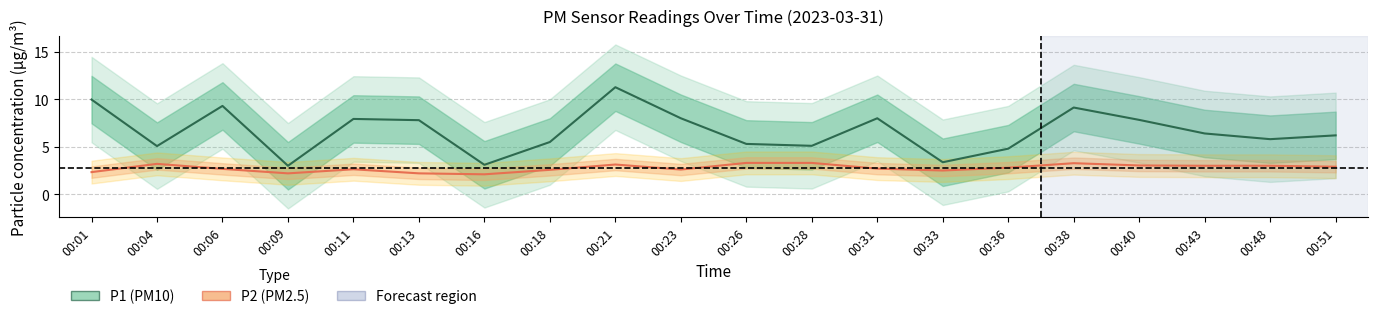

What is the spread (max minus min) of values at 00:51?

3.3